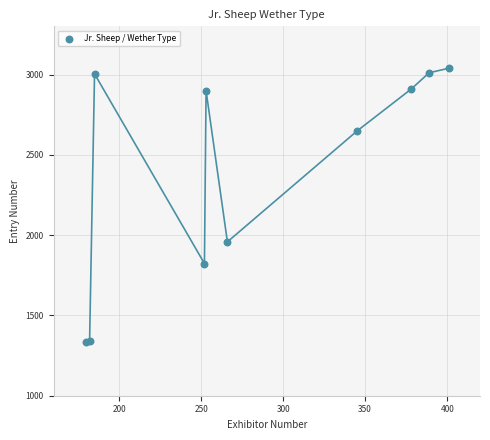

What Y value in the scatter plot is closest to 2186?

1958